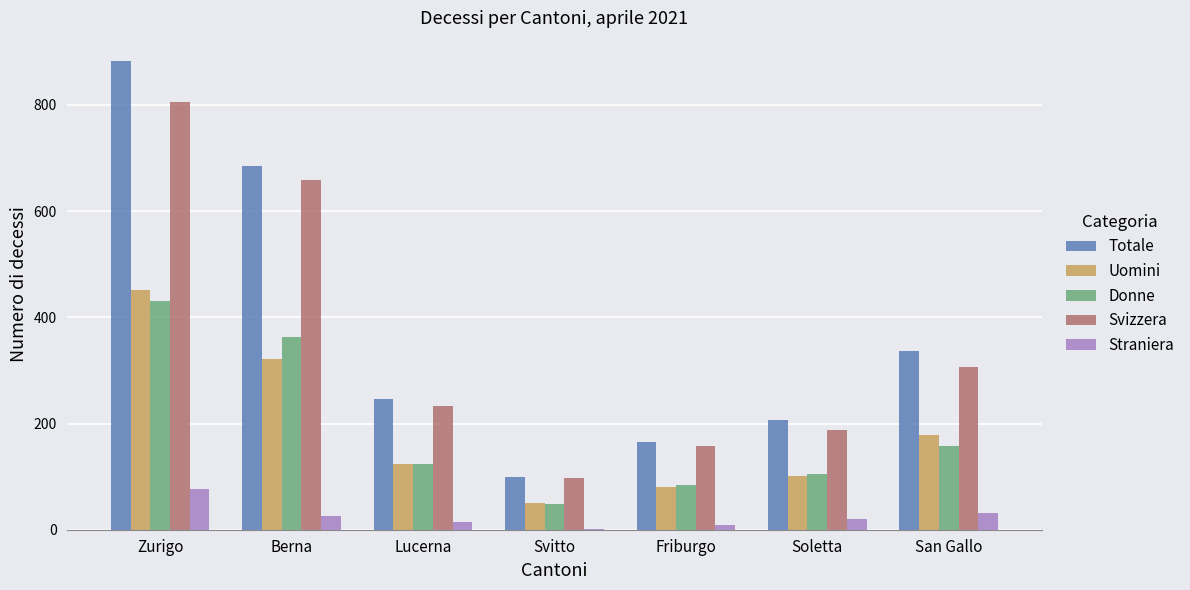

Is the value of Svizzera at Friburgo greater than the value of Straniera at San Gallo?

Yes